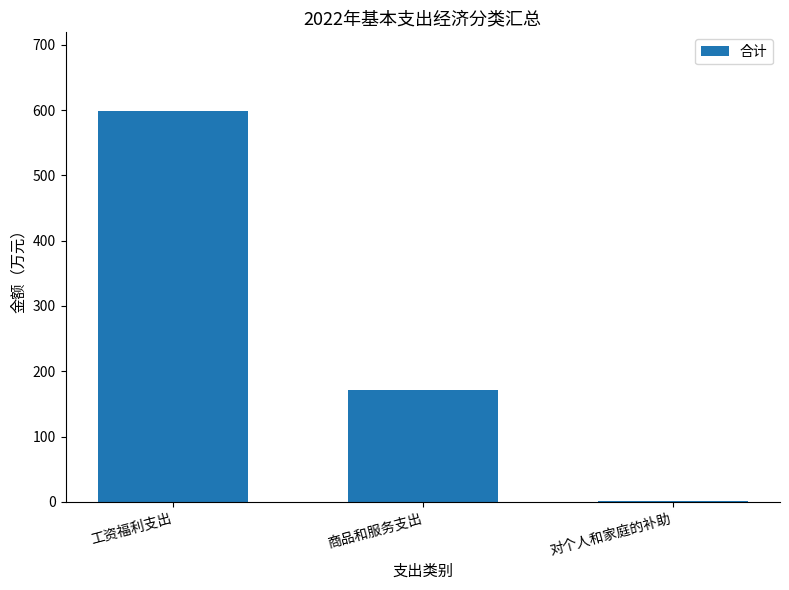

The chart shows a value of 170.6 at 商品和服务支出. True or false?

True